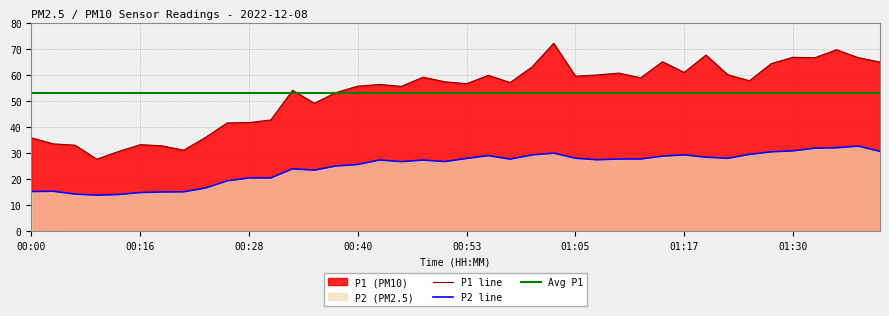

How many values in the P1 series are below 57?

19